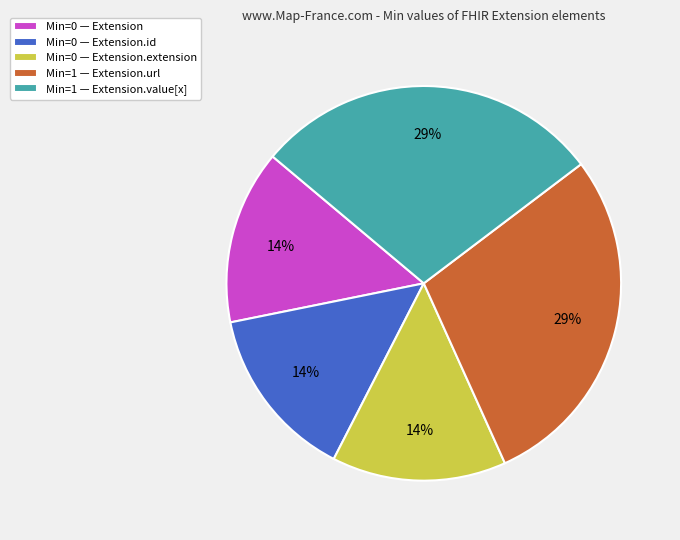

The Min=0 — Extension slice represents 1% of the pie. True or false?

False